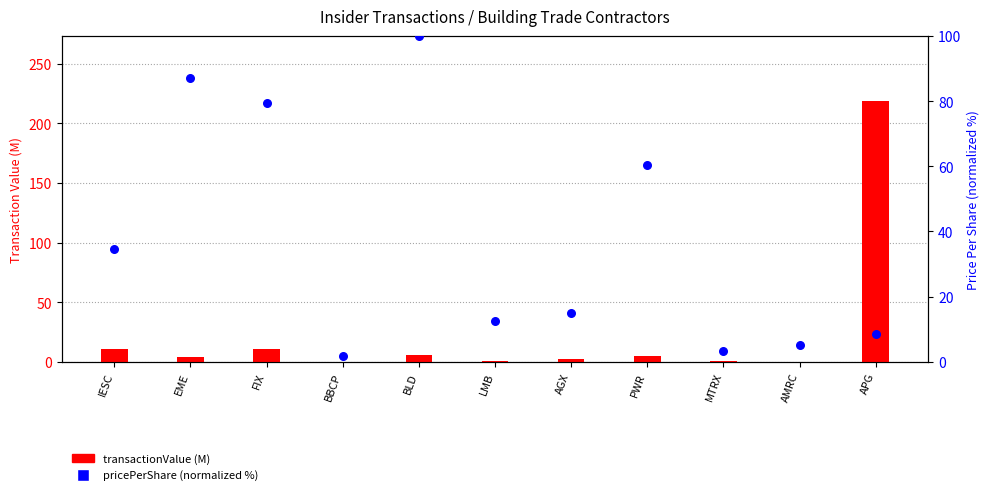

What are all the series names shown in the legend?

transactionValue (M), pricePerShare (norm %)